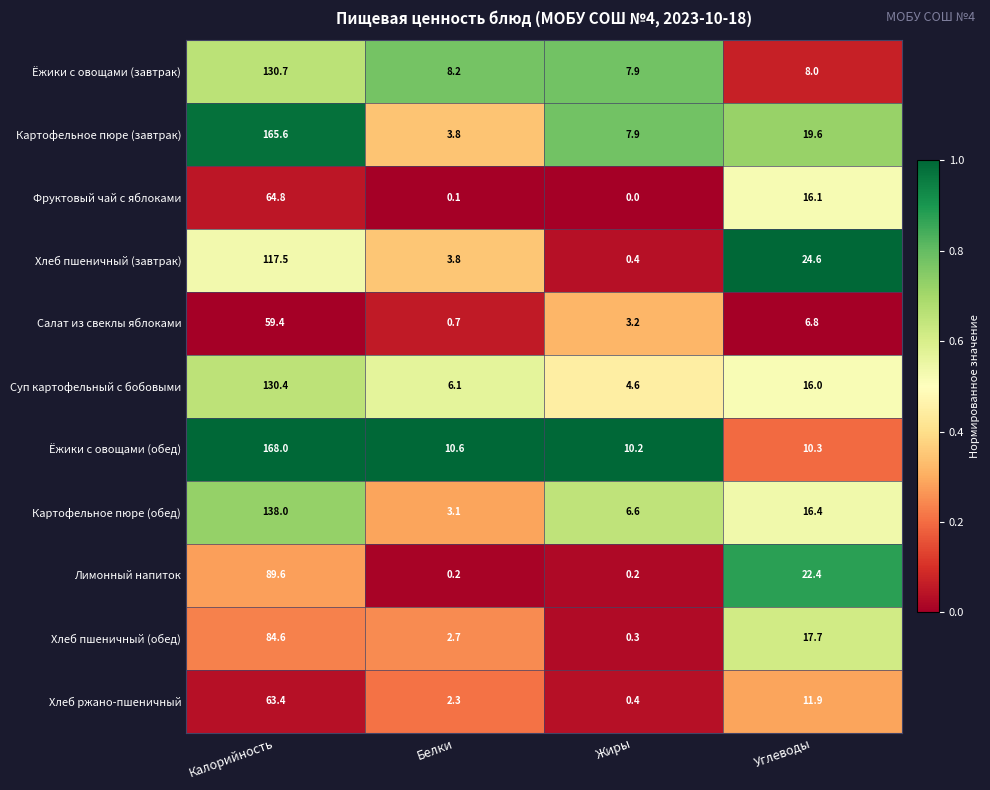

What is the spread (max minus min) of values at Жиры?

10.2